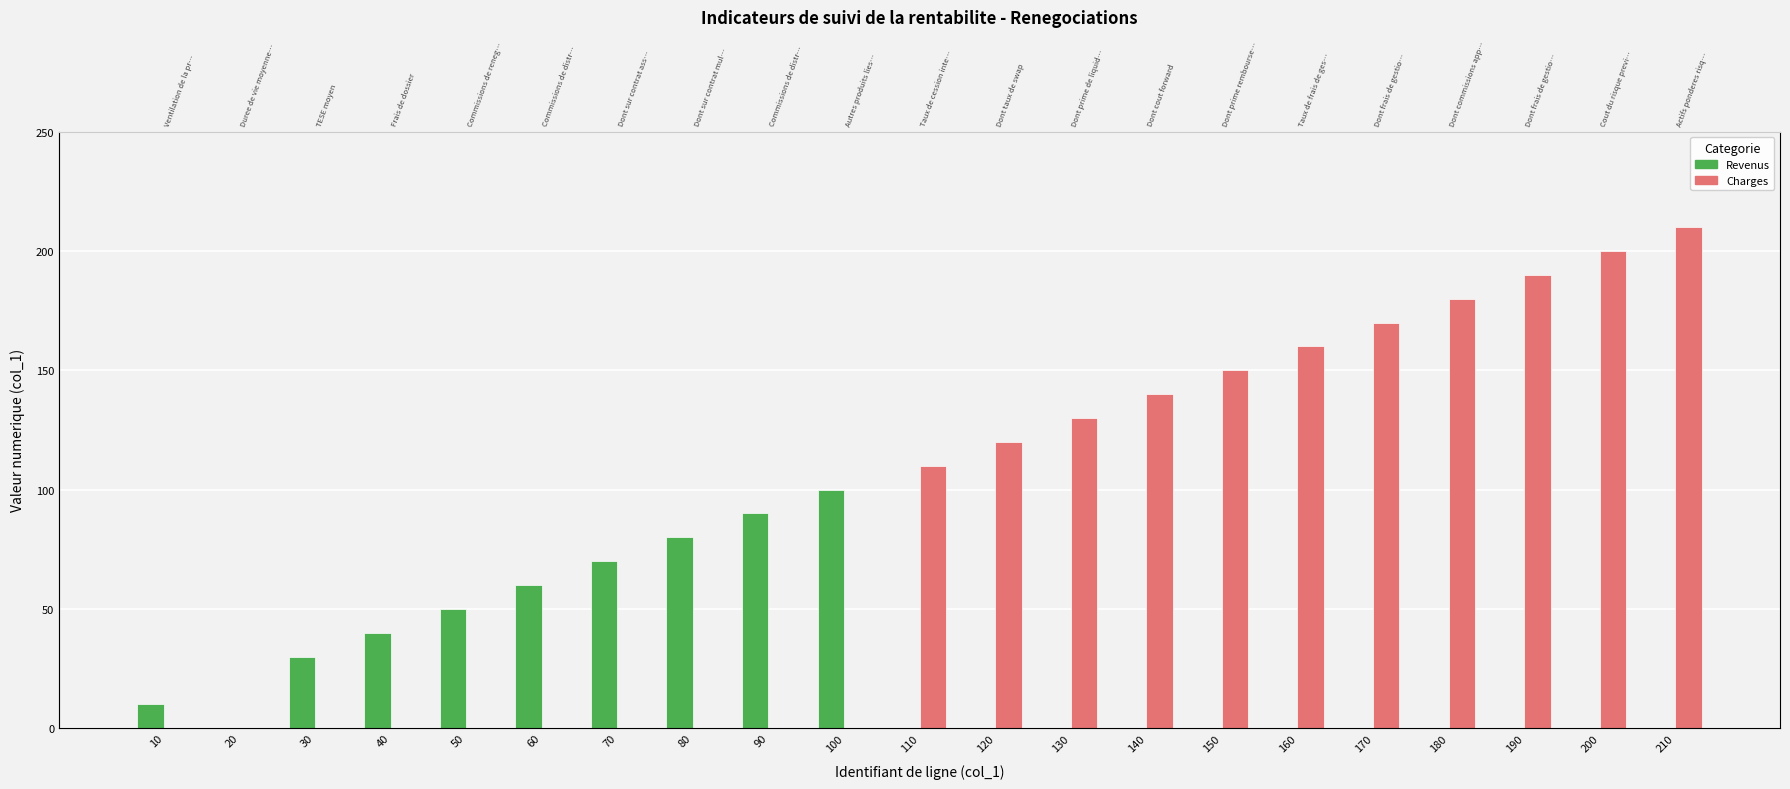

What are all the series names shown in the legend?

Revenus, Charges